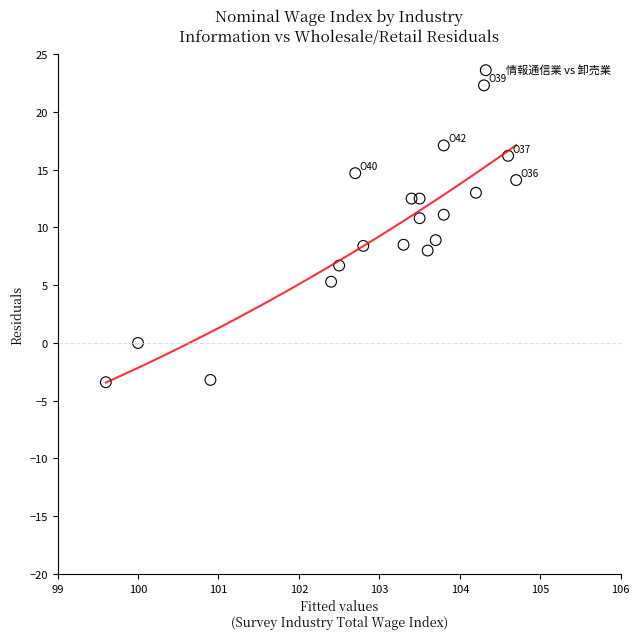

What is the range of X values (max minus min)?

5.1